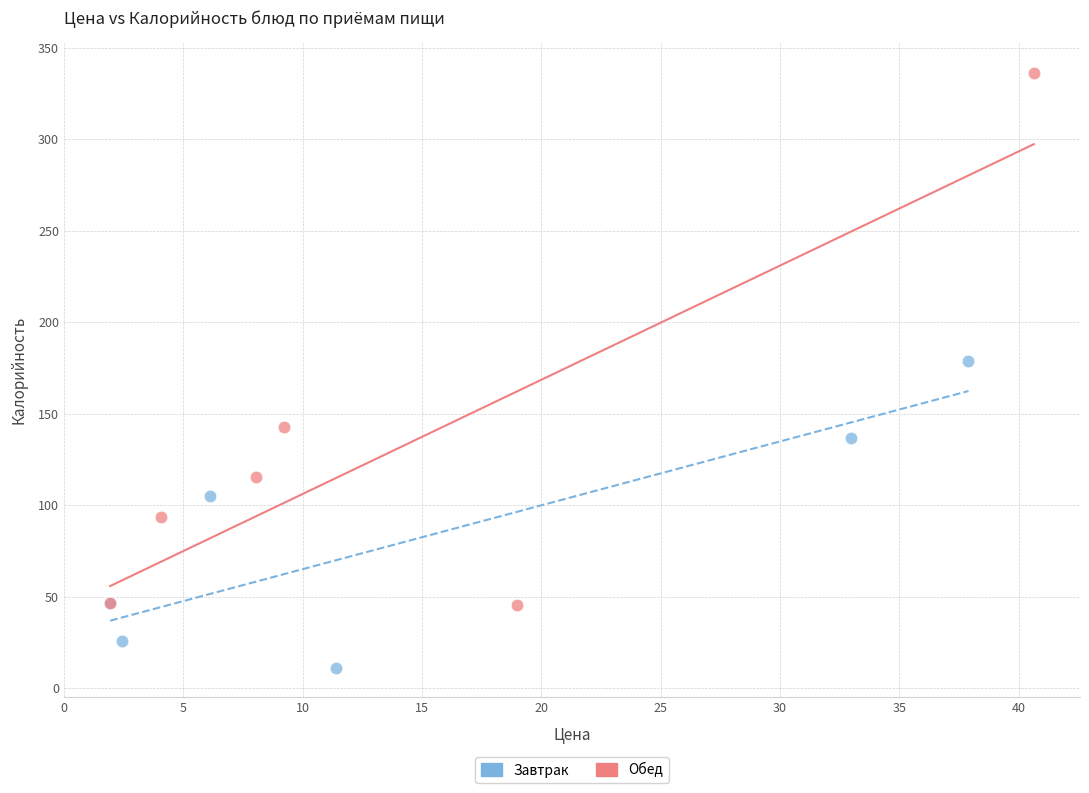

Which series has the largest Y range (max minus min)?

Обед